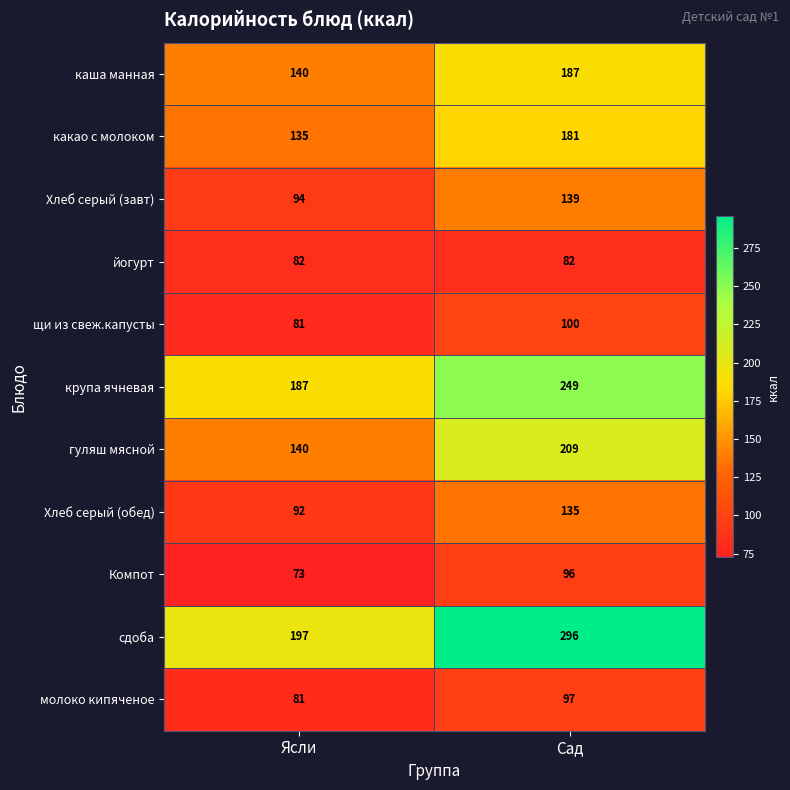

What is the minimum value shown in the chart?

73